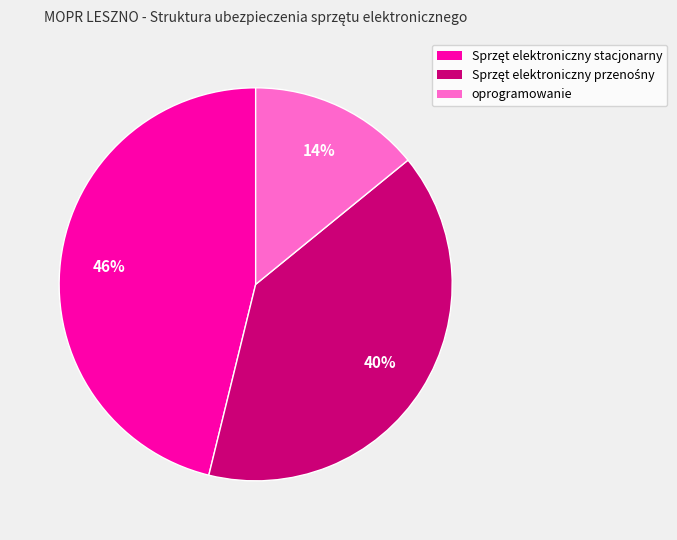

True or false: oprogramowanie accounts for 24% of the total.

False